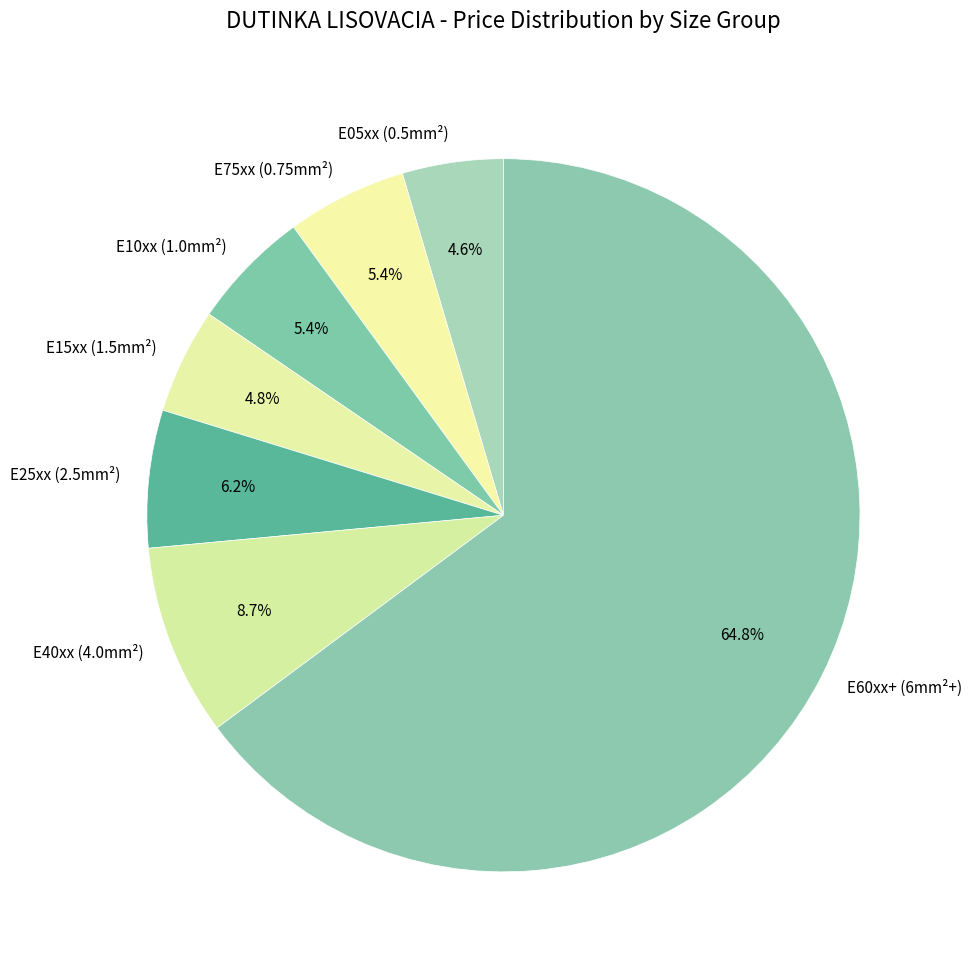

To the nearest percent, what is the difference between the largest and smallest slice percentages?

60%